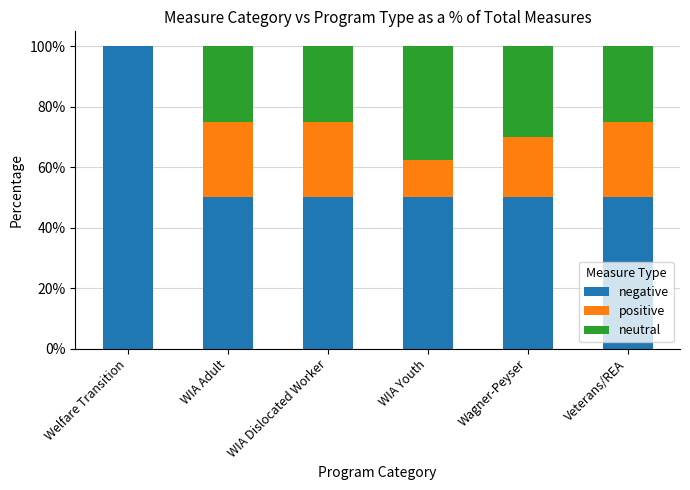

What is the total value across all series at WIA Adult?

100.0